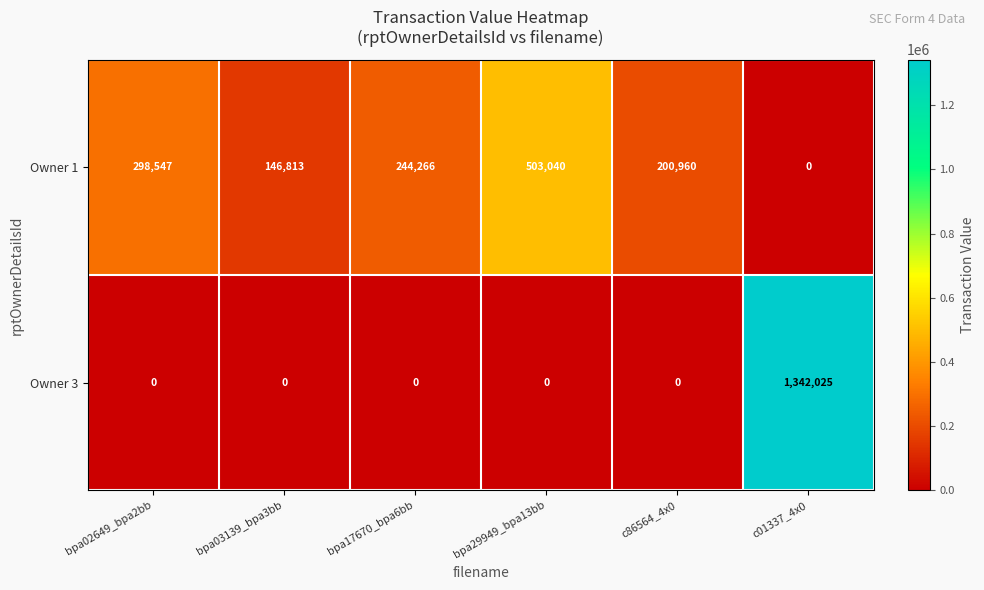

The Owner 3 series shows 0 at bpa17670_bpa6bb. True or false?

True